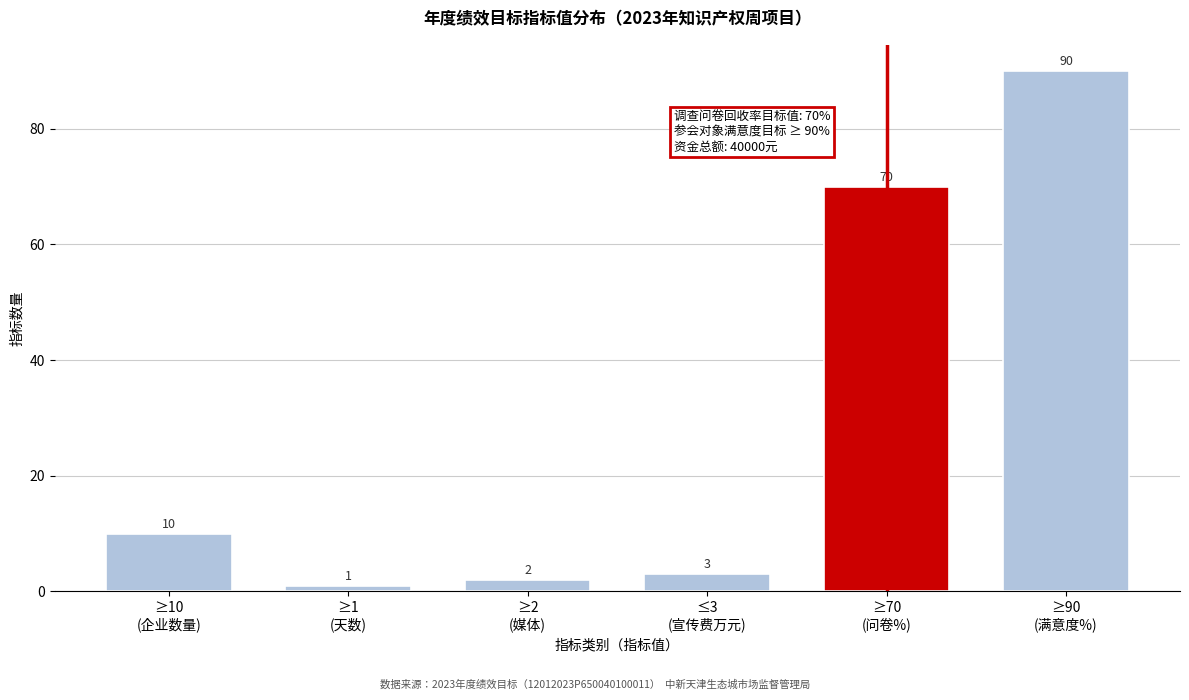

Reading left to right, extract all data points from this chart.

10	1	2	3	70	90